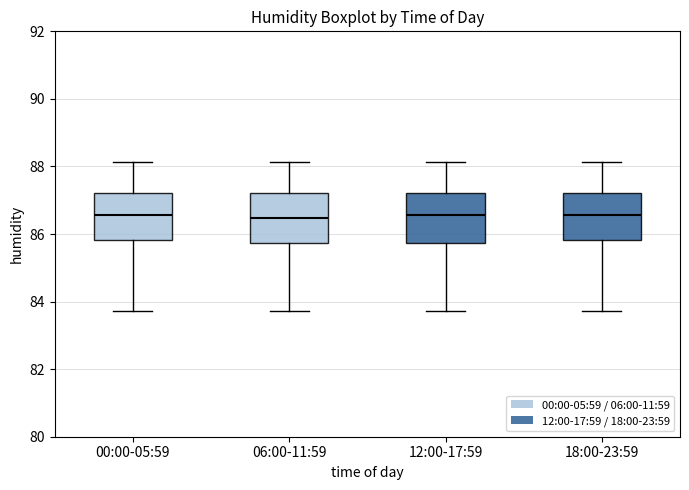

Reading left to right, transcribe this box plot: for each box, give where its median line is, the range the box spans, and where its two whiskers end, as read against the y-axis. The values are not printed on the chart, so give them approximately, as read against the axis.

00:00-05:59: median 86.6, box 85.8 to 87.2, whiskers 83.8 to 88.2
06:00-11:59: median 86.4, box 85.8 to 87.2, whiskers 83.8 to 88.2
12:00-17:59: median 86.6, box 85.8 to 87.2, whiskers 83.8 to 88.2
18:00-23:59: median 86.6, box 85.8 to 87.2, whiskers 83.8 to 88.2